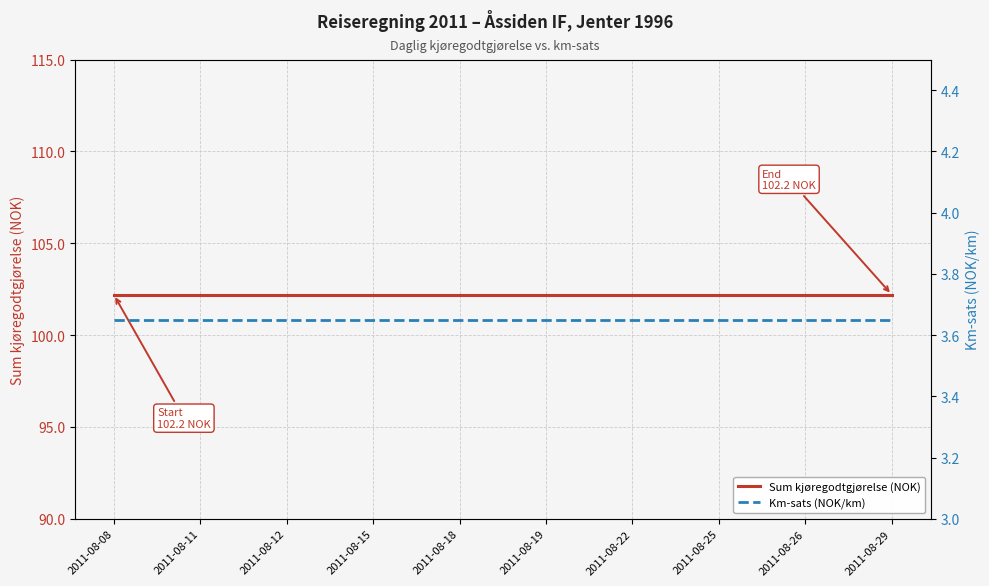

Between 2011-08-08 and 2011-08-26, which series saw the biggest shift?

Sum kjøregodtgjørelse (NOK)